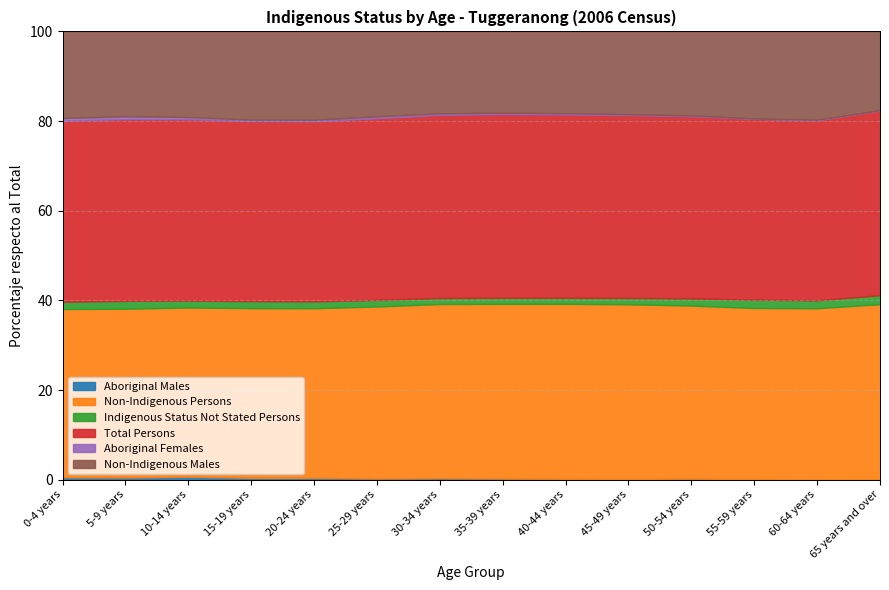

Reading left to right, extract all data points from this chart.

Aboriginal Males: 73	78	121	78	61	34	47	41	36	30	38	19	3	6
Non-Indigenous Persons: 5325	6109	6967	7210	5988	5149	5775	6382	7090	7107	6435	5043	2891	4879
Indigenous Status Not Stated Persons: 231	286	285	300	242	200	201	227	251	261	266	249	134	251
Total Persons: 5723	6577	7463	7647	6352	5436	6067	6709	7426	7435	6771	5327	3037	5144
Aboriginal Females: 90	105	93	64	56	58	53	53	54	40	34	12	12	6
Non-Indigenous Males: 2740	3071	3525	3749	3118	2542	2716	2971	3316	3369	3123	2569	1490	2193